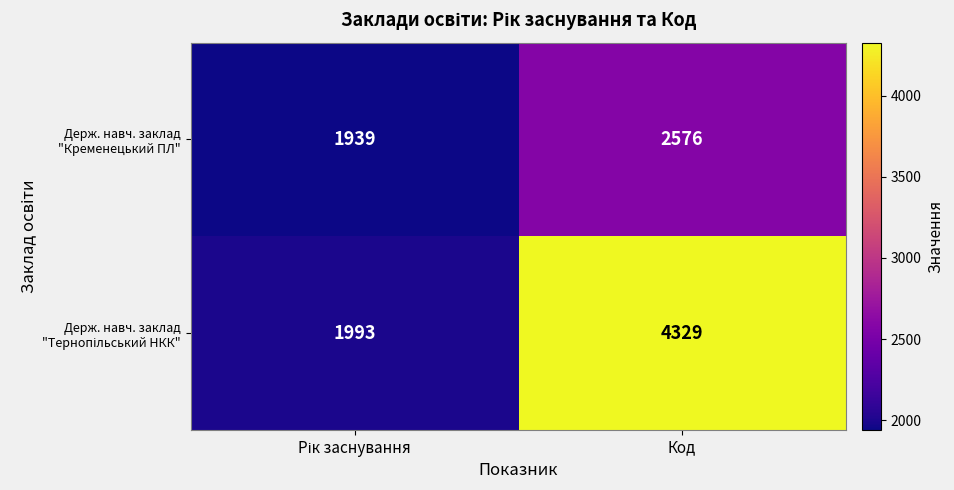

What is the spread (max minus min) of values at Код?

1753